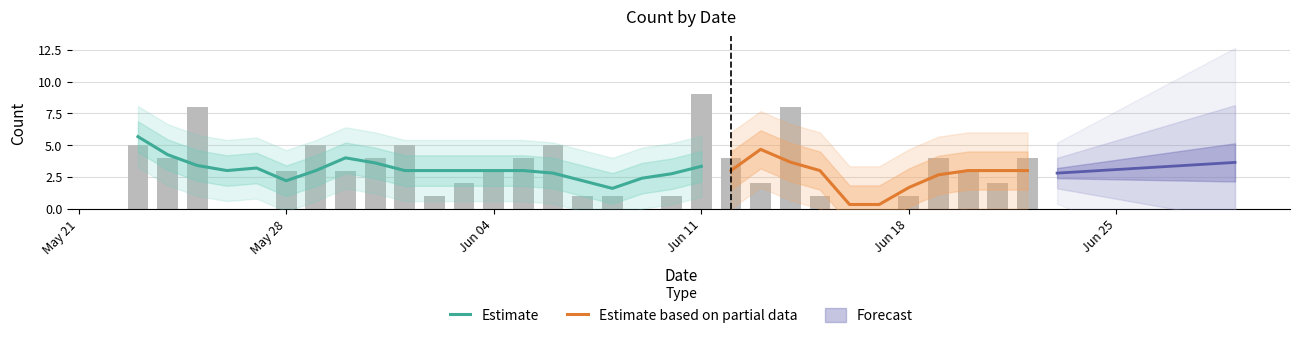

What is the sum of all values?

93